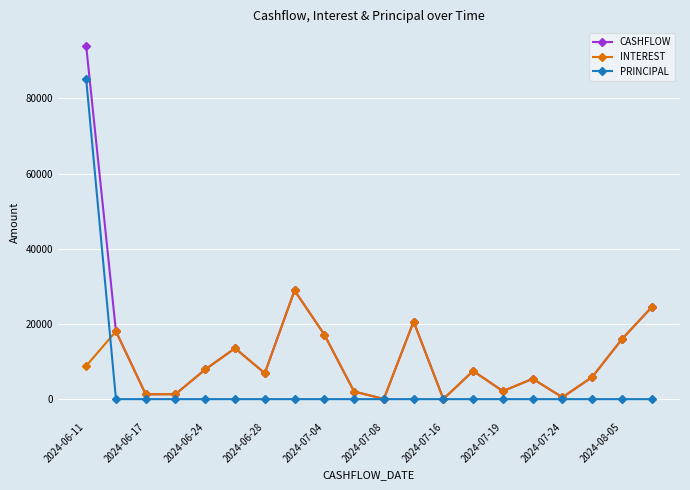

List the series in order of their peak value, highest first.

CASHFLOW, PRINCIPAL, INTEREST